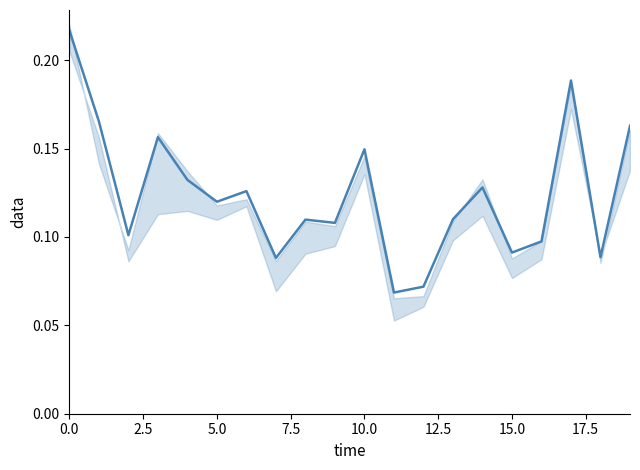

True or false: the data has more than 2 interior local peaks.

True